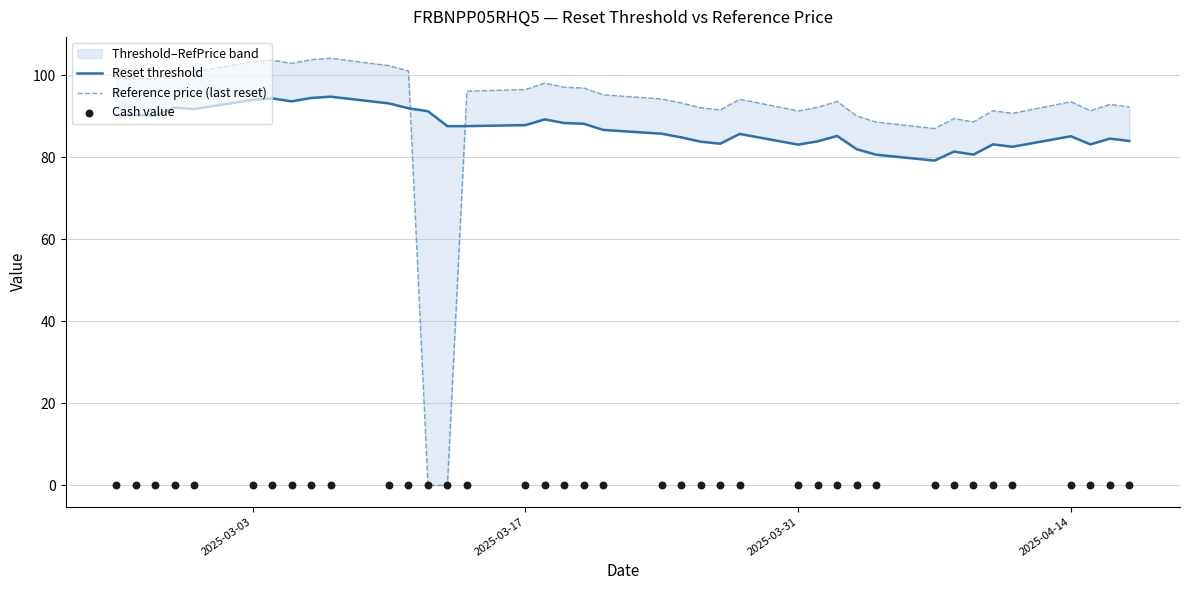

What are all the series names shown in the legend?

Reset threshold, Reference price (last reset), Cash value